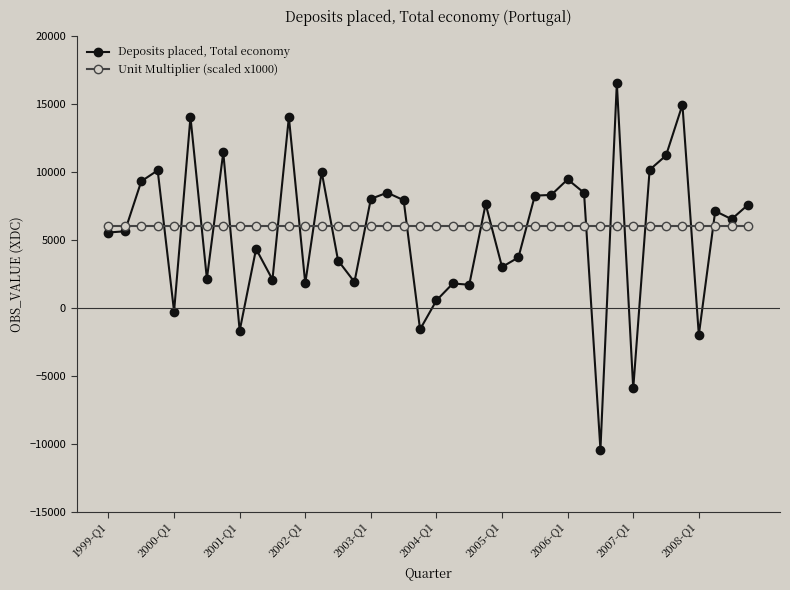

Does the chart have visible grid lines?

No